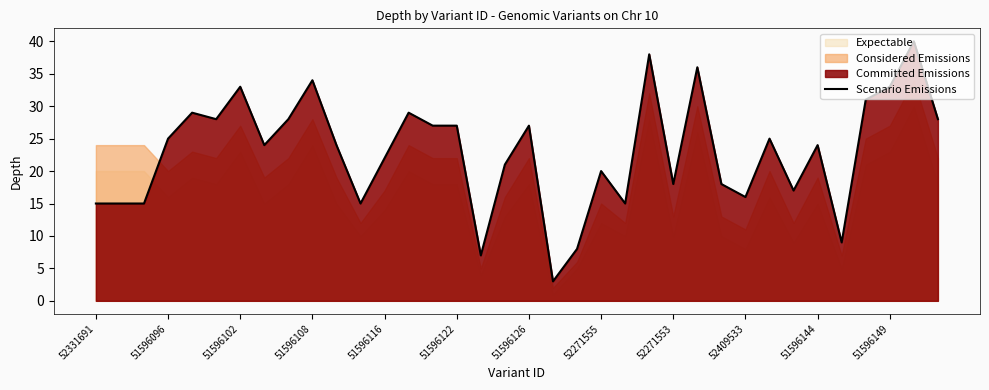

What is the highest value of the Scenario Emissions series?

40